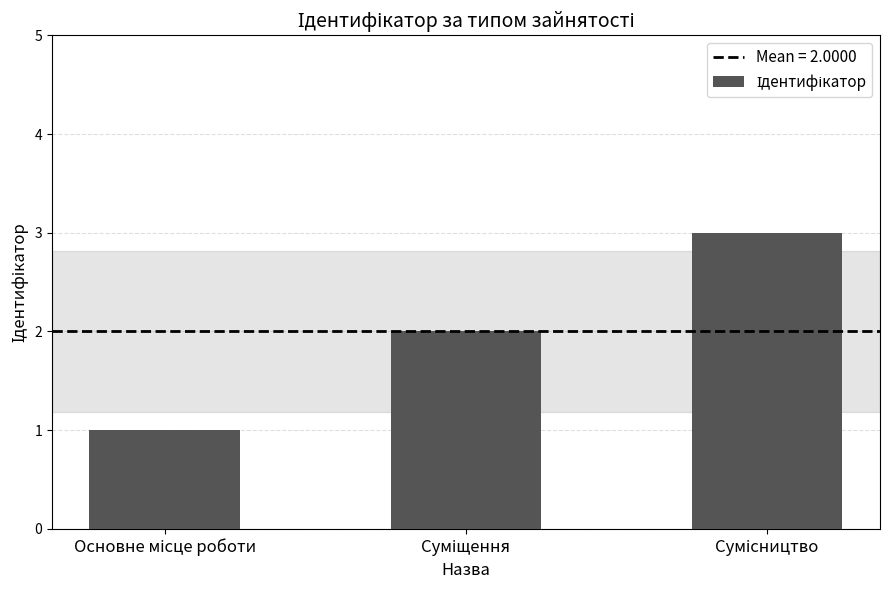

Are the bars horizontal?

No